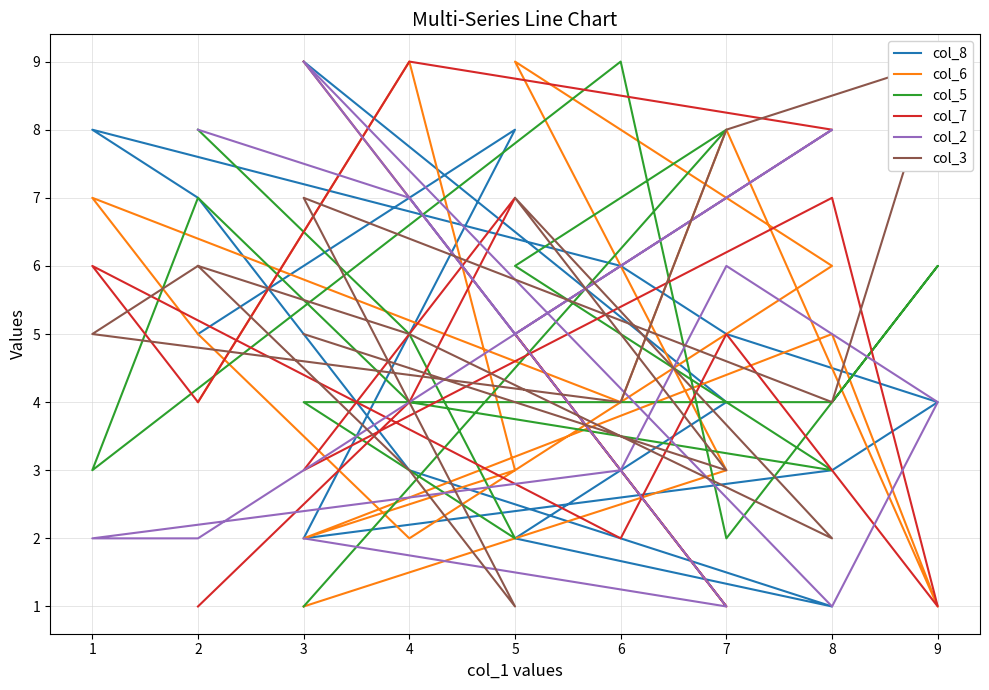

At which category is the sum across all series the highest?

4